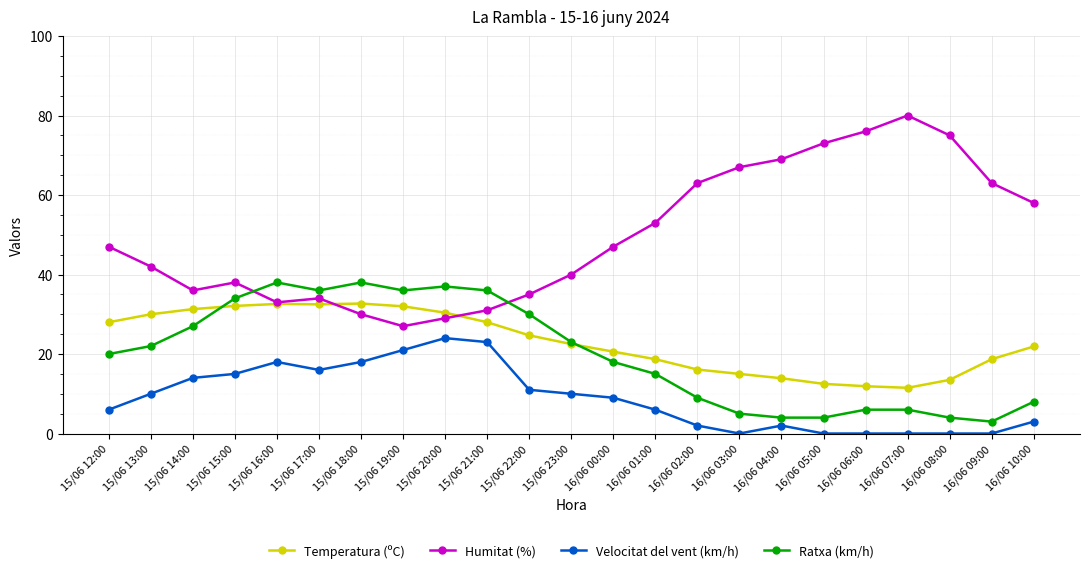

What is the maximum value for Ratxa (km/h)?

38.0